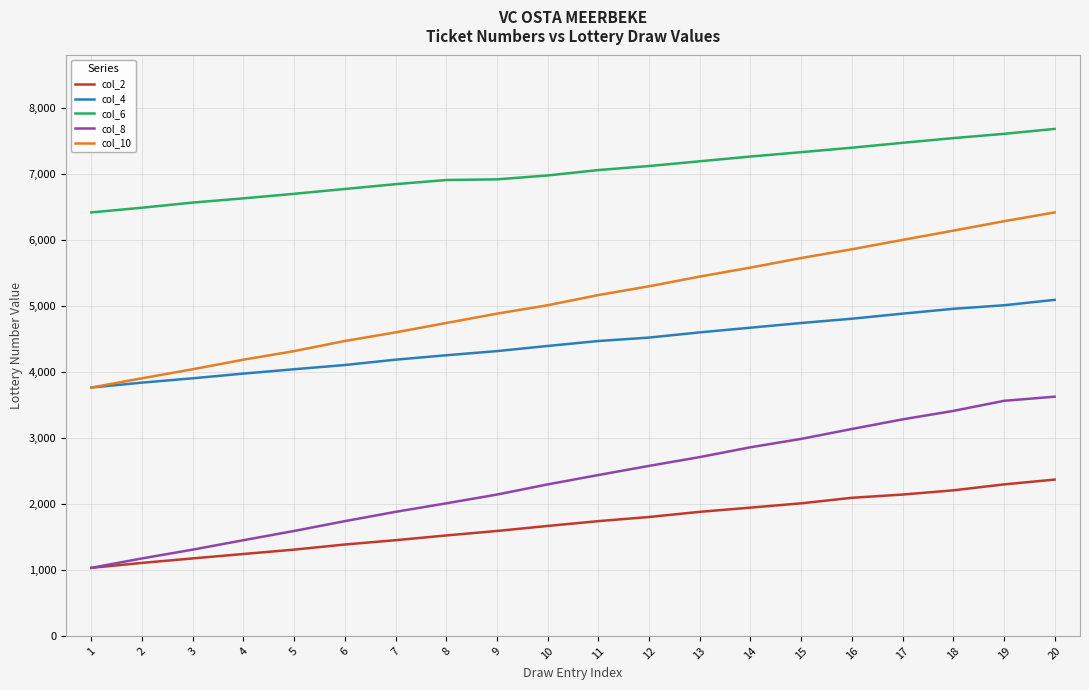

True or false: col_6 has a value of 3083 at 3.

False